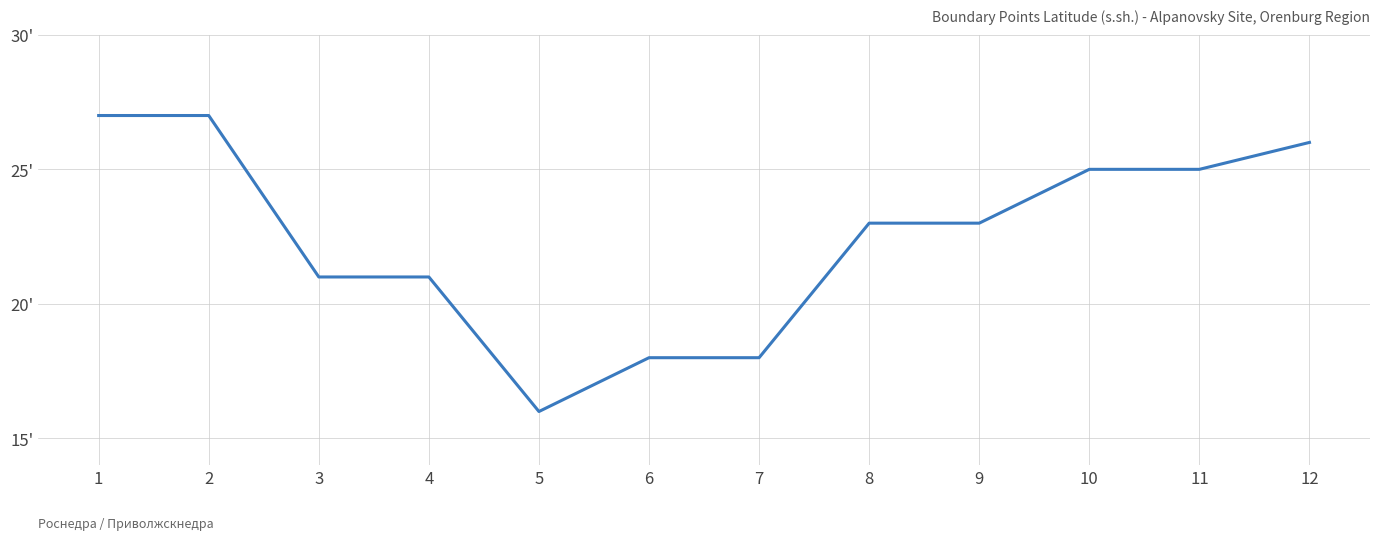

Is this an area chart (filled region under the line)?

No